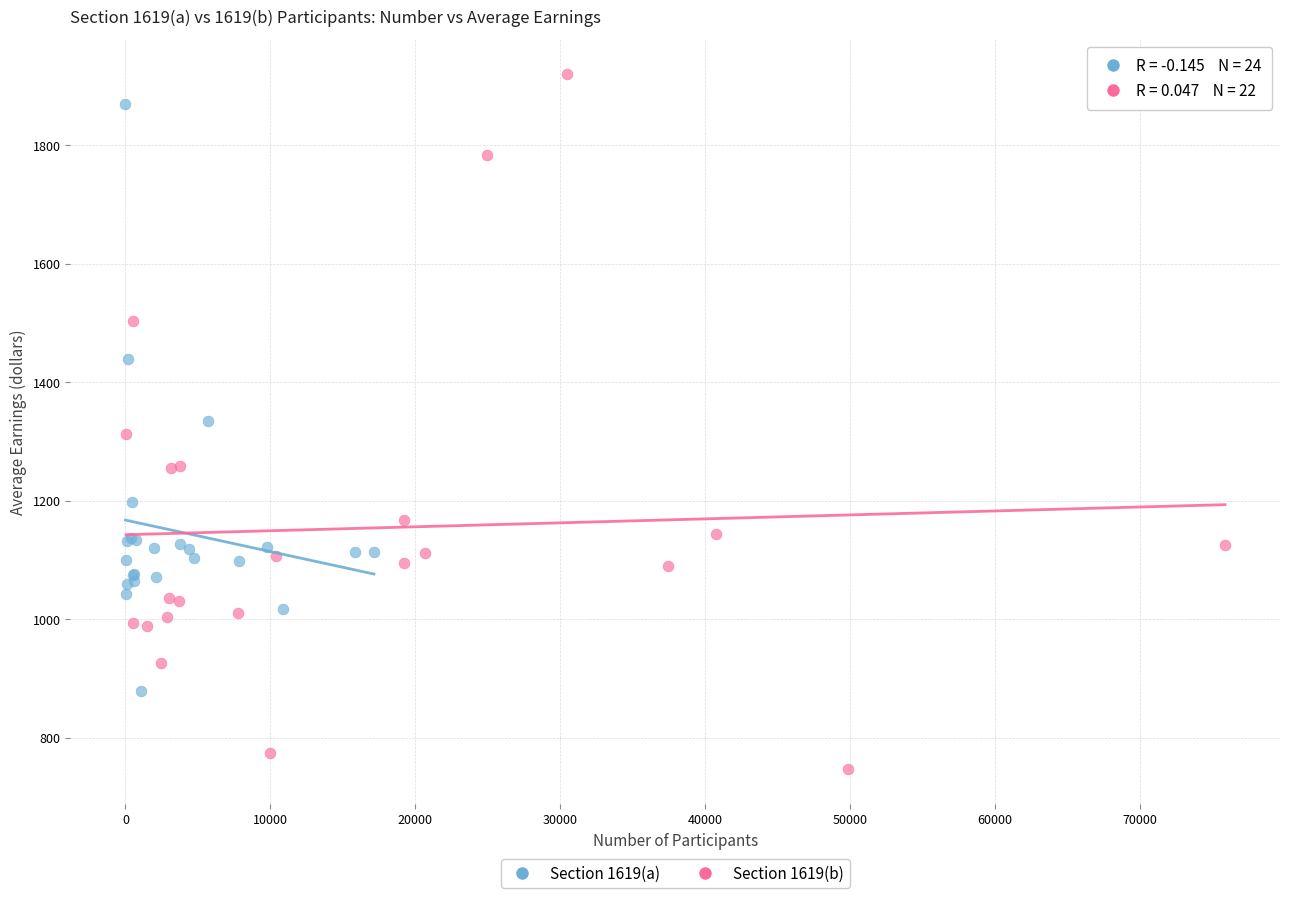

Which series has the largest Y range (max minus min)?

Section 1619(b)